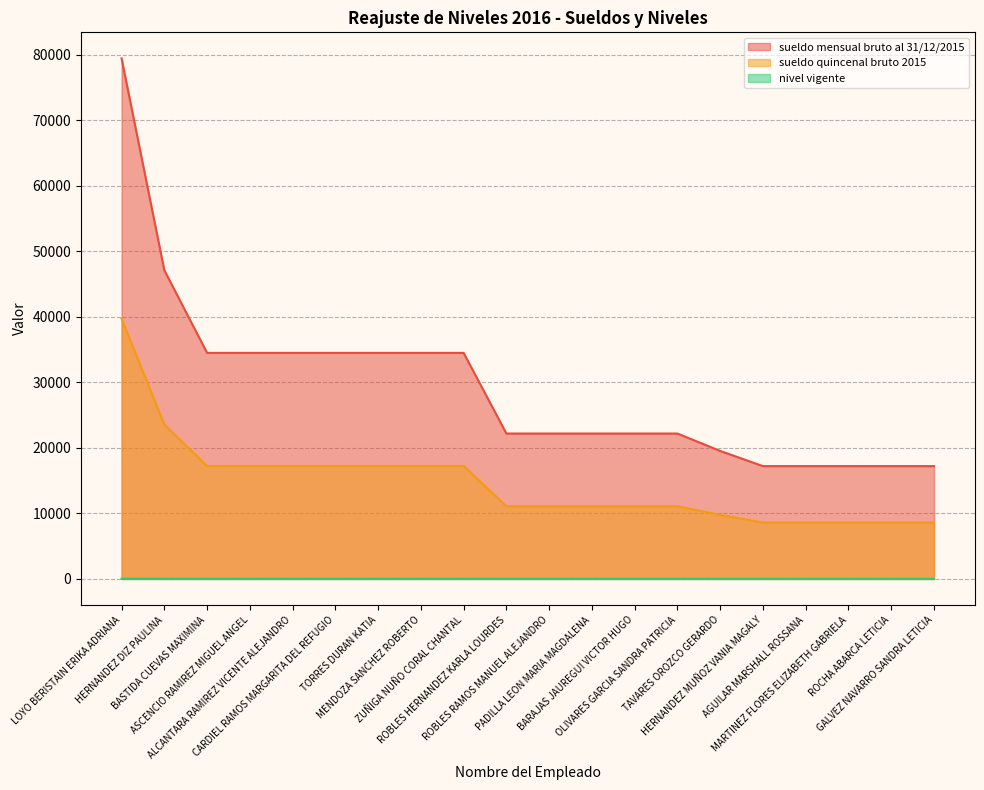

What are all the series names shown in the legend?

sueldo mensual bruto al 31/12/2015, sueldo quincenal bruto 2015, nivel vigente